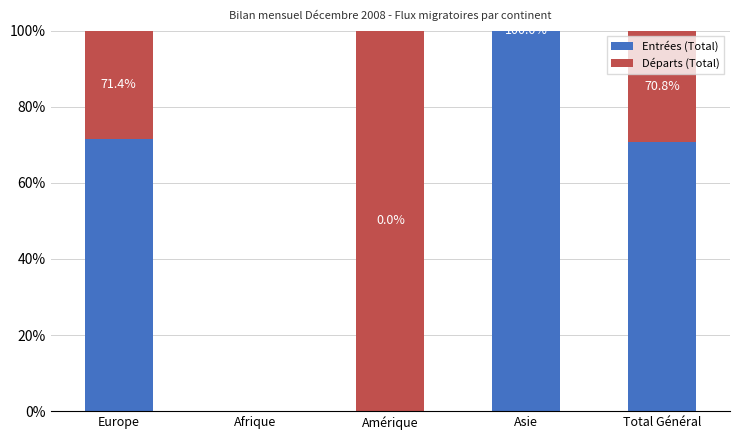

What is the maximum value for Entrées (Total)?

100.0